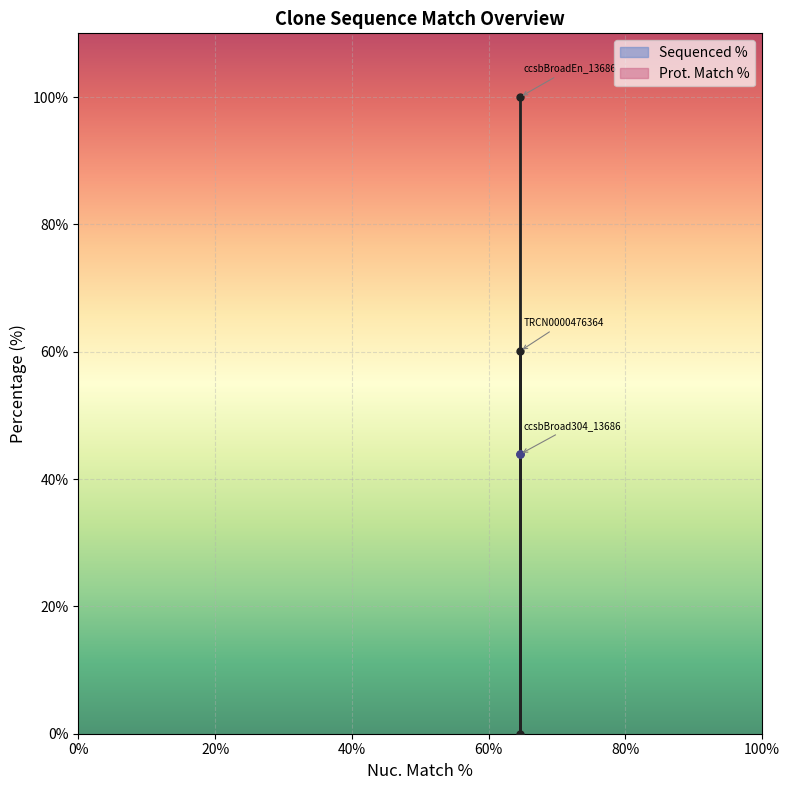

What is the label of the 1st point from the right?

TRCN0000476364